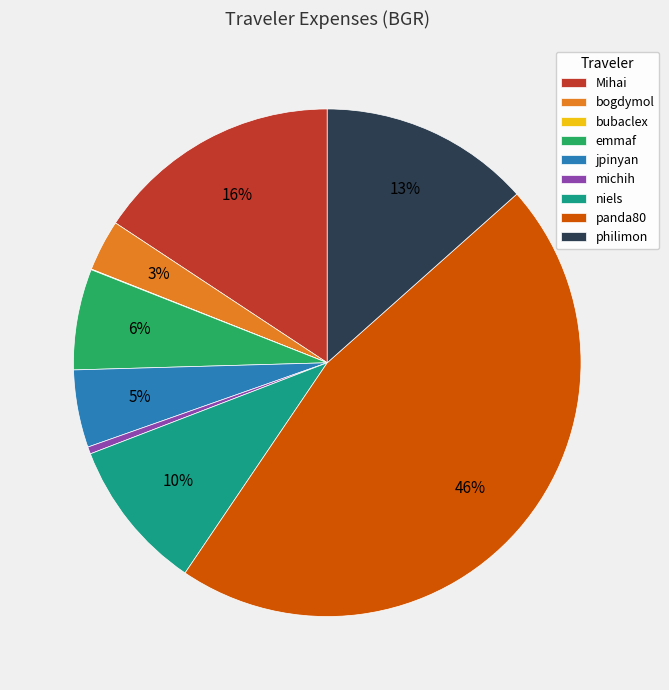

Which category has the biggest portion of the pie?

panda80